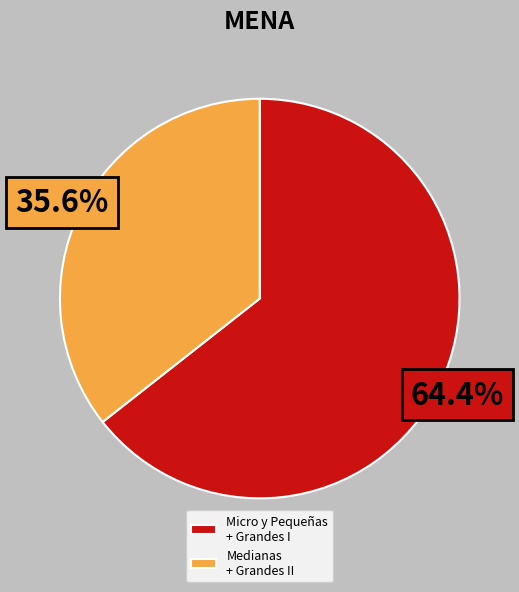

Rank the categories by value from highest to lowest.

Micro y Pequeñas + Grandes I, Medianas + Grandes II